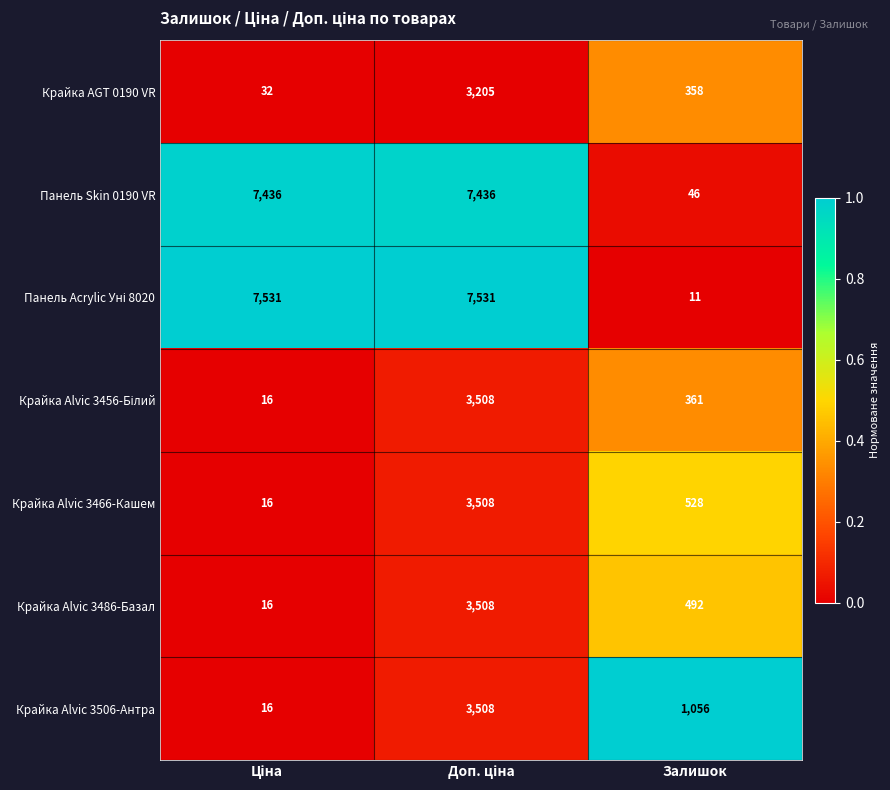

What is the maximum value shown in the chart?

7531